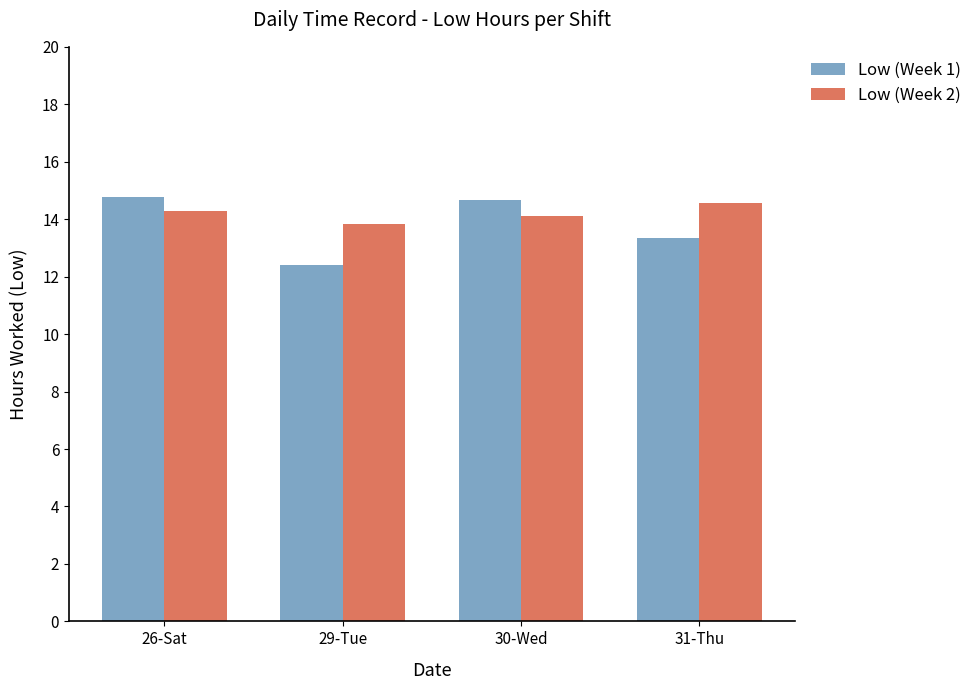

What is the approximate value of Low (Week 1) at 30-Wed?

14.7